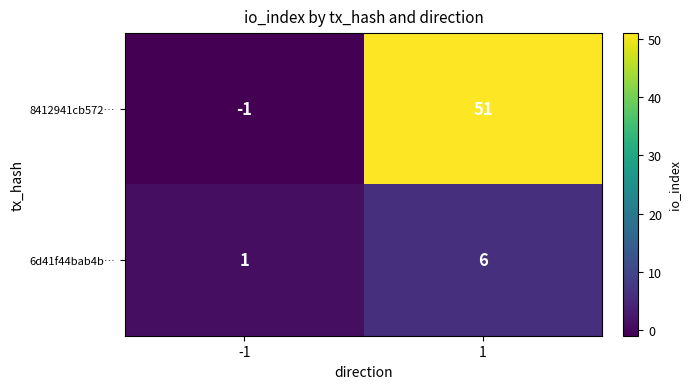

What is the maximum value shown in the chart?

51